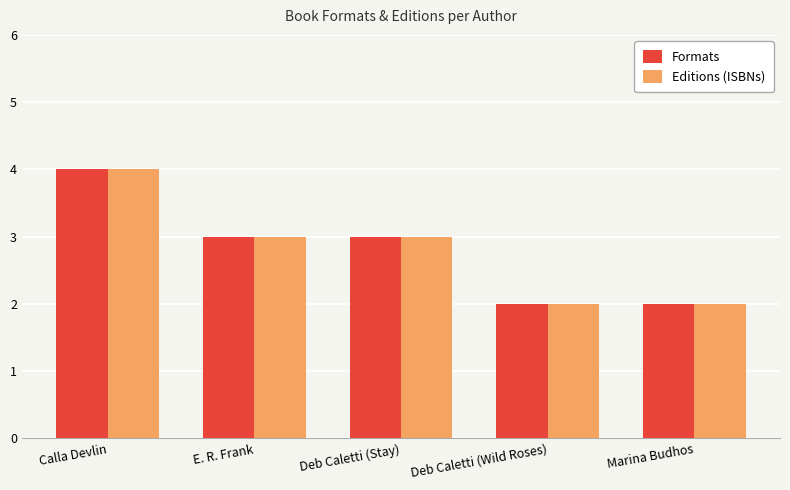

Does the chart contain stacked bars?

No